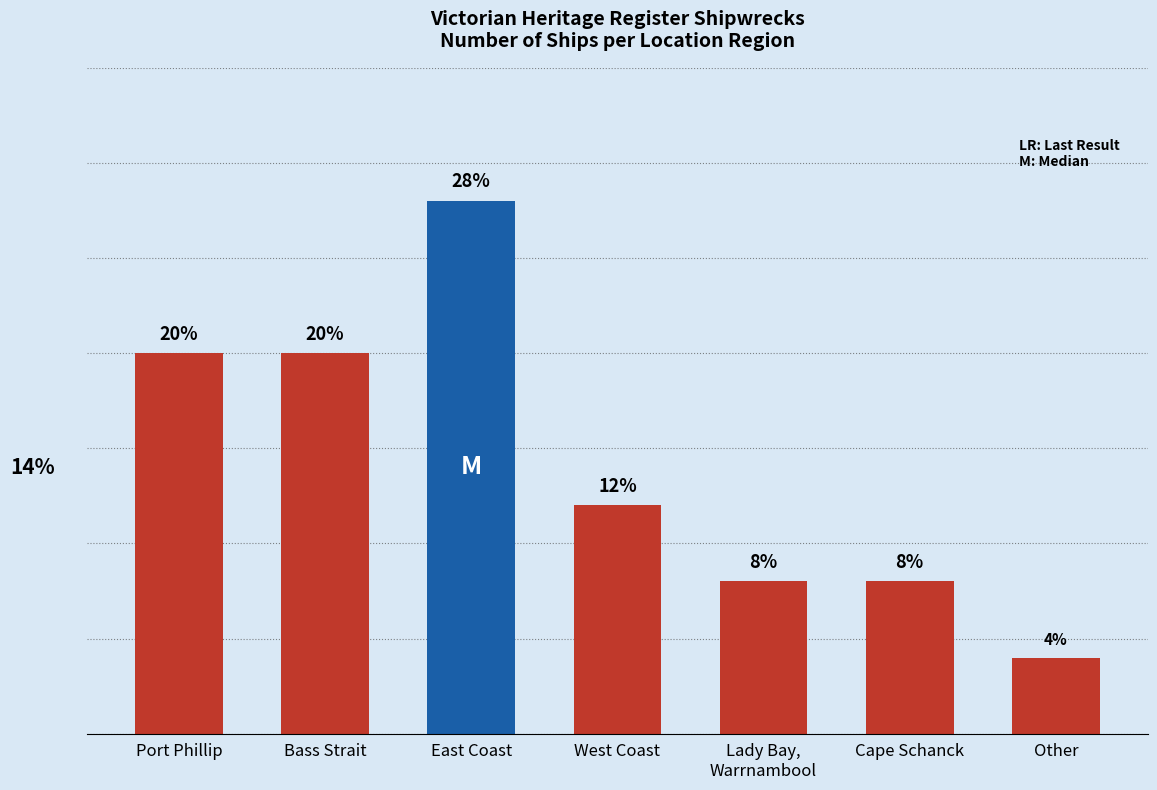

What is the label of the 3rd bar from the left?

East Coast